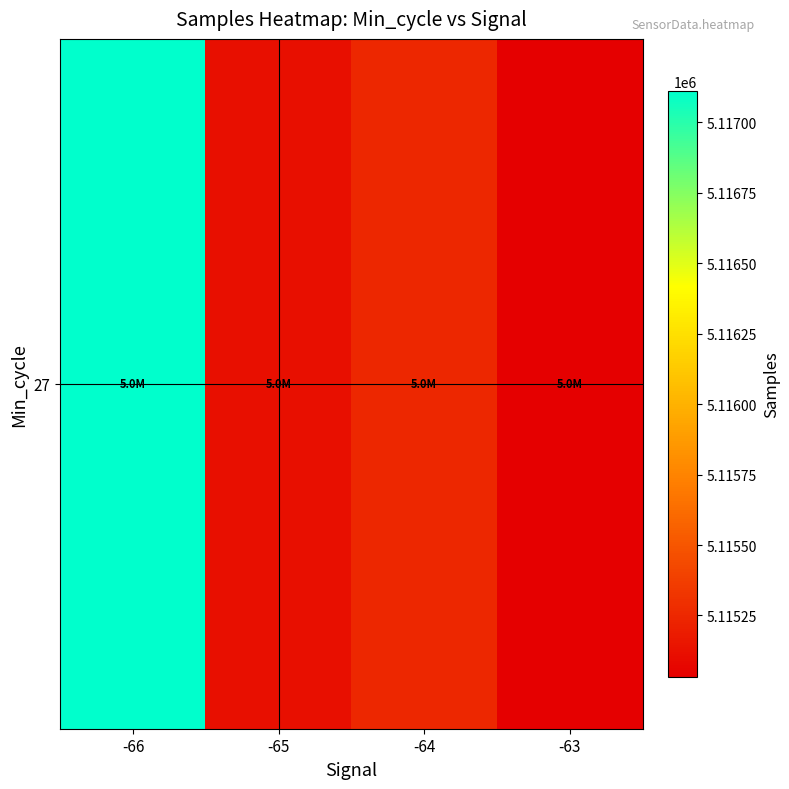

What is the sum of the values at -65 and -66?

10232229.4